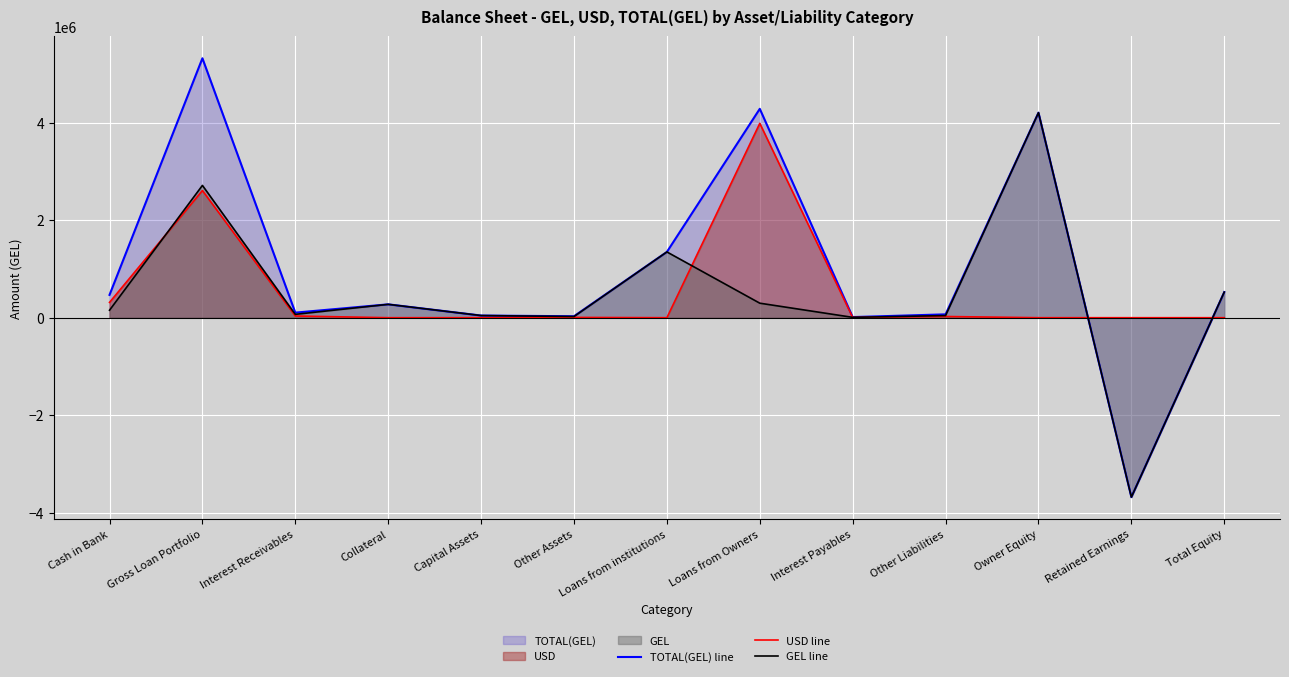

What is the spread (max minus min) of values at Retained Earnings?

3683152.2